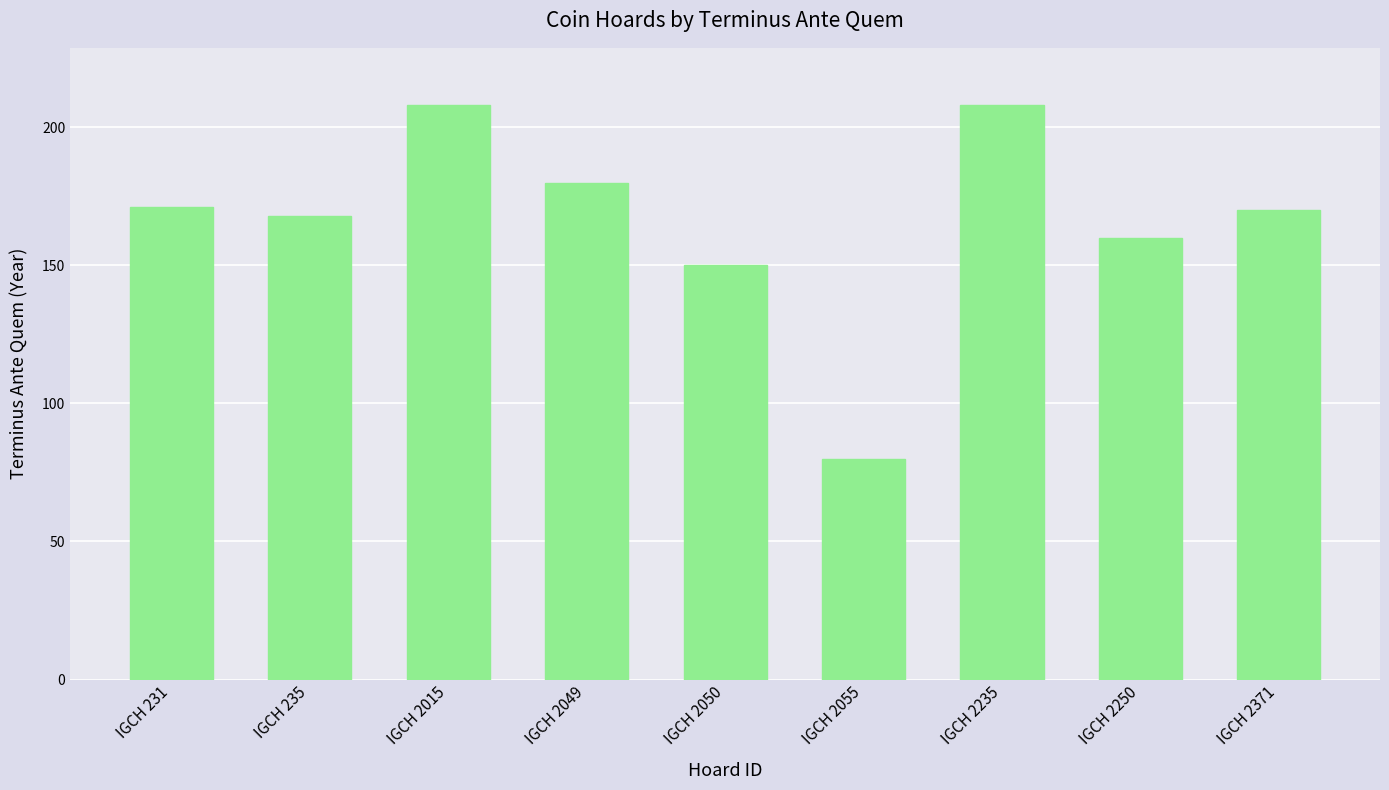

What is the approximate value at IGCH 2250, to the nearest 50?

150